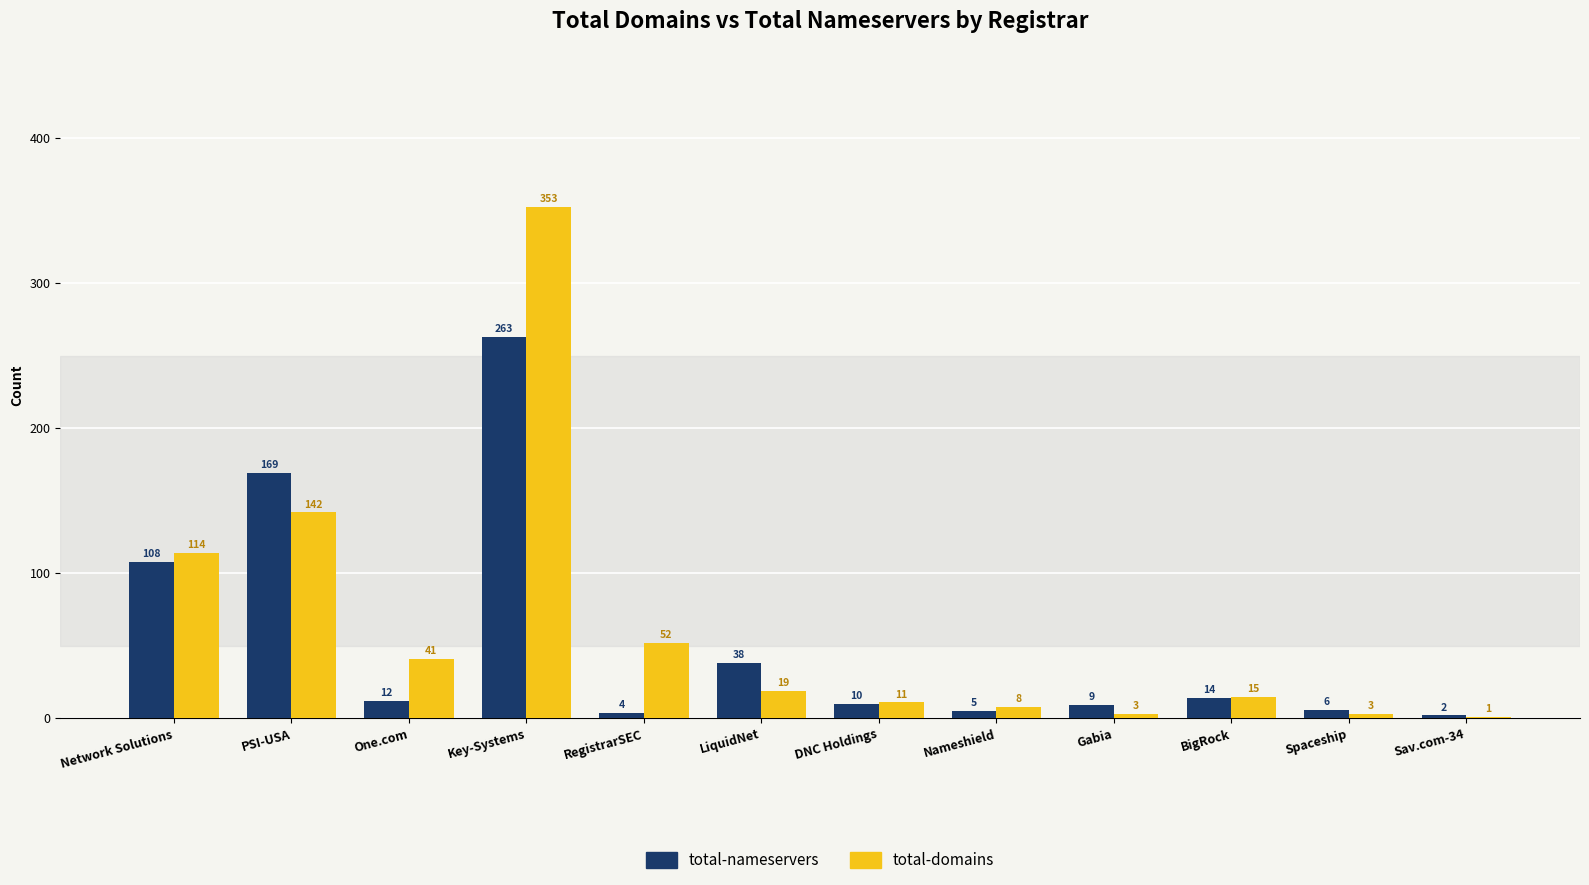

Which series has the largest total across all categories?

total-domains